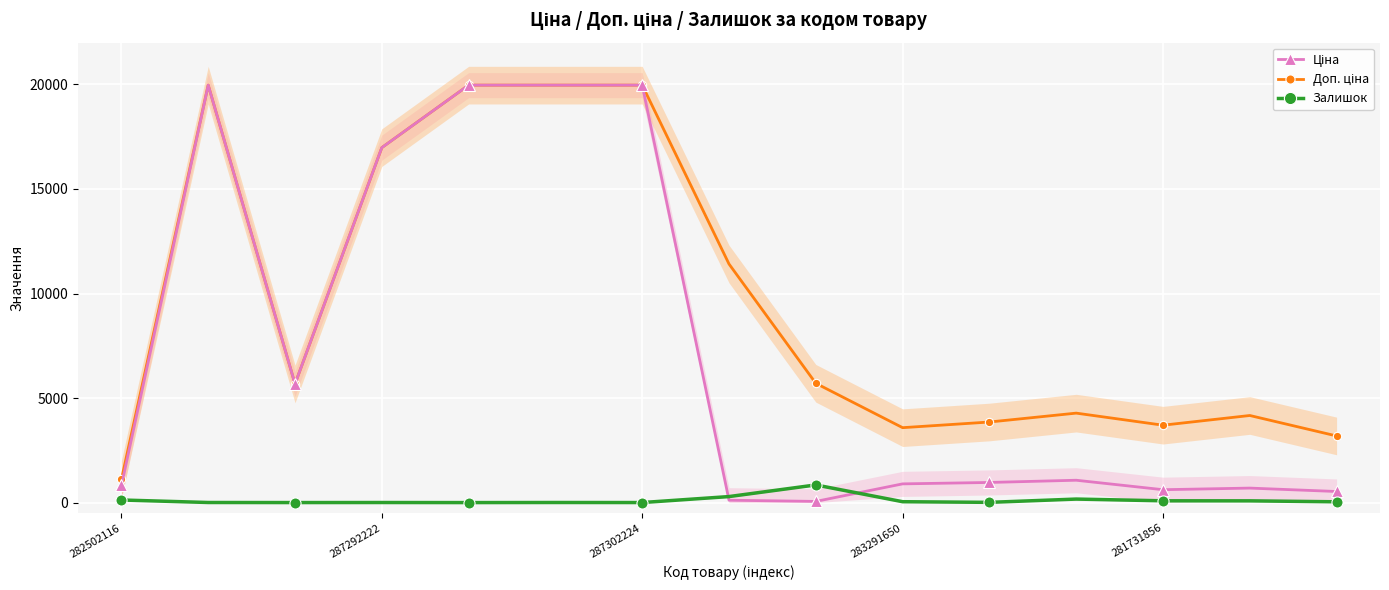

At which label is Залишок closest to 423?

7